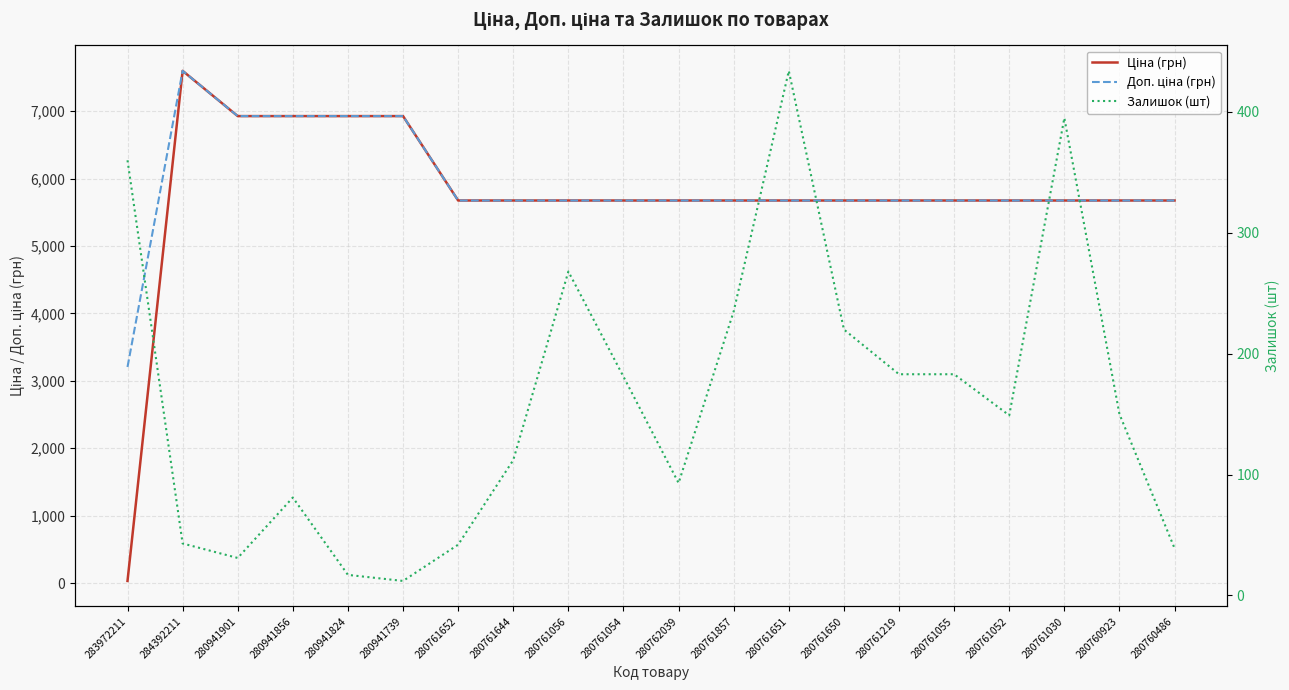

At which label does Ціна (грн) first exceed 5673?

284392211